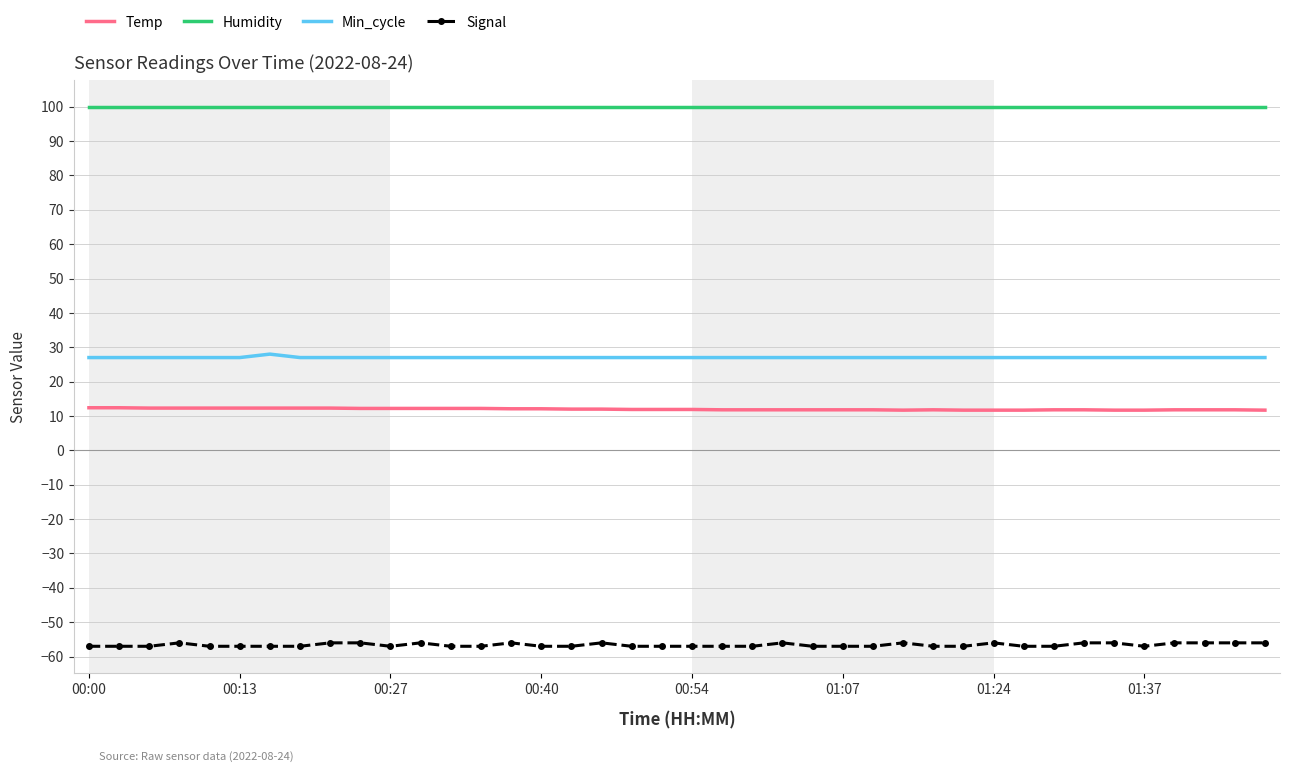

What is the greatest value displayed?

99.9